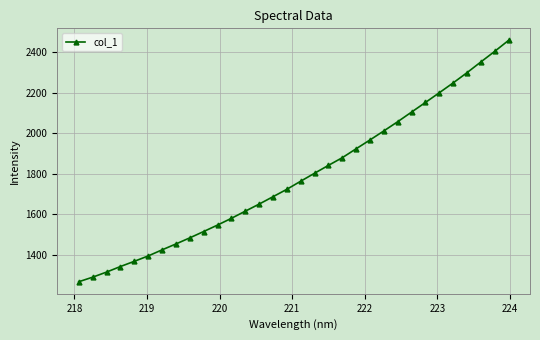

What is the difference between the second highest and minimum values?

1134.3